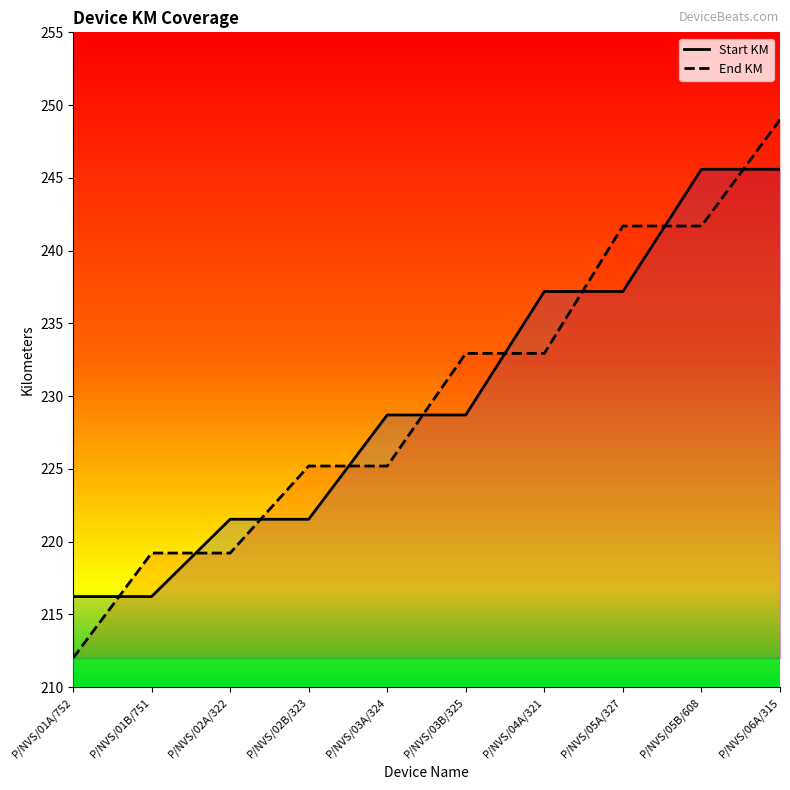

Reading right to left, extract all data points from this chart.

Start KM: P/NVS/06A/315=245.6	P/NVS/05B/608=245.6	P/NVS/05A/327=237.2	P/NVS/04A/321=237.2	P/NVS/03B/325=228.7	P/NVS/03A/324=228.7	P/NVS/02B/323=221.5	P/NVS/02A/322=221.5	P/NVS/01B/751=216.2	P/NVS/01A/752=216.2
End KM: P/NVS/06A/315=249.0	P/NVS/05B/608=241.7	P/NVS/05A/327=241.7	P/NVS/04A/321=232.9	P/NVS/03B/325=232.9	P/NVS/03A/324=225.2	P/NVS/02B/323=225.2	P/NVS/02A/322=219.2	P/NVS/01B/751=219.2	P/NVS/01A/752=212.0